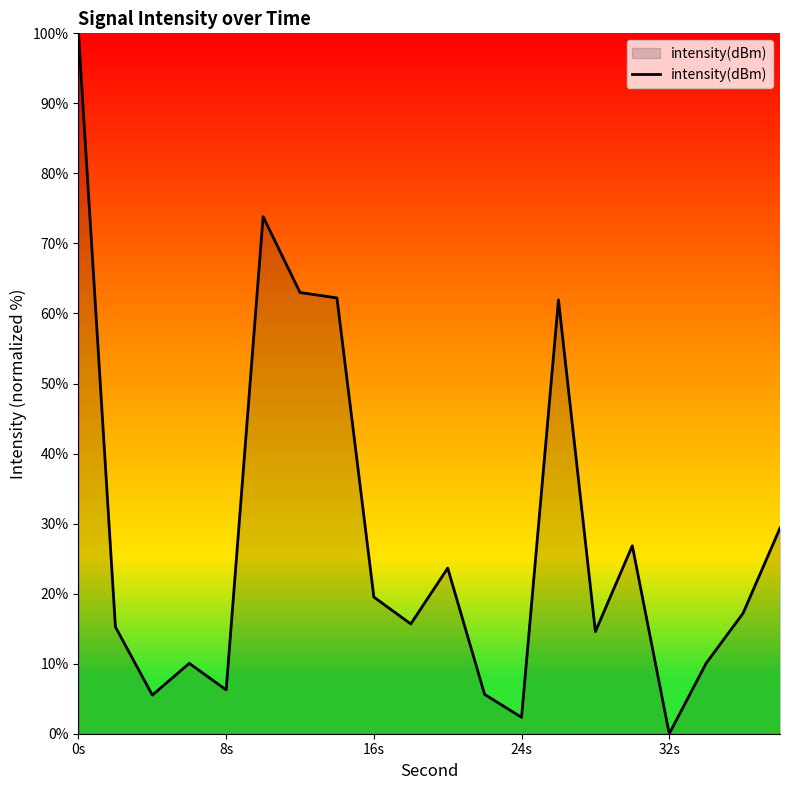

What is the maximum value shown in the chart?

100.0